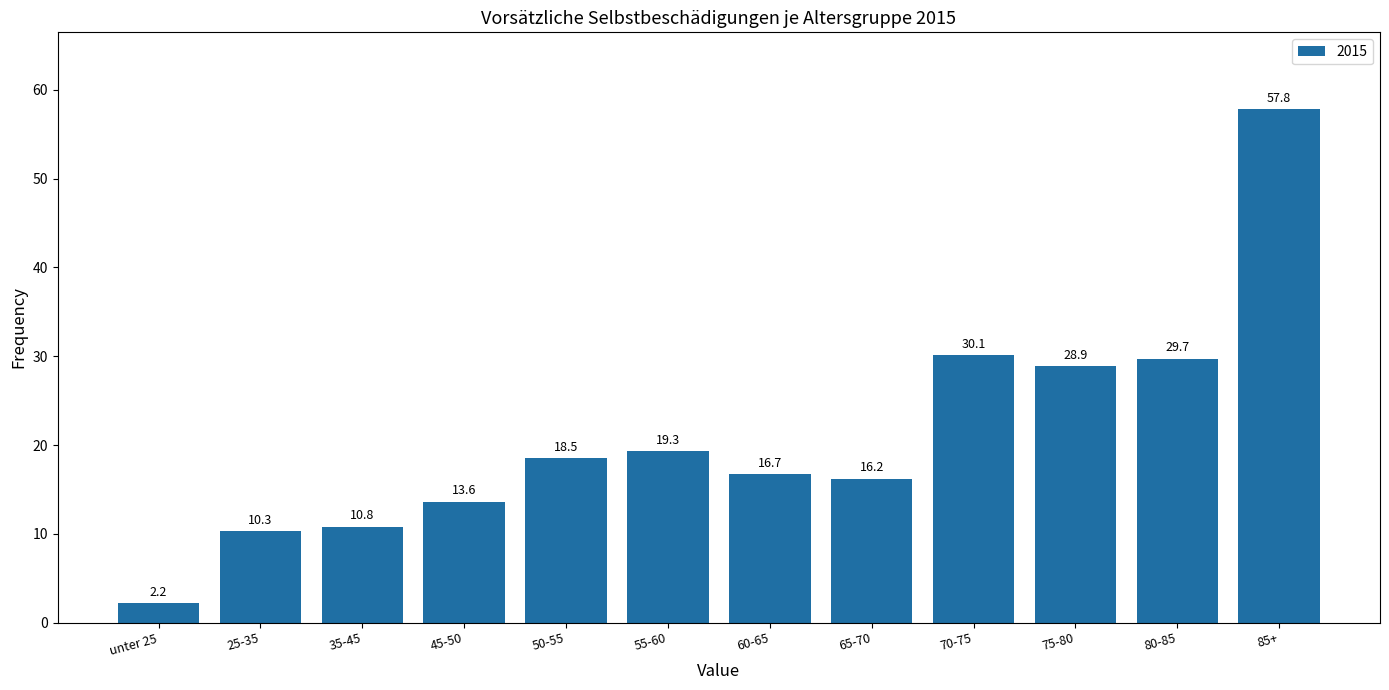

Reading left to right, what are all the values shown in this chart?

unter 25=2.2	25-35=10.3	35-45=10.8	45-50=13.6	50-55=18.5	55-60=19.3	60-65=16.7	65-70=16.2	70-75=30.1	75-80=28.9	80-85=29.7	85+=57.8